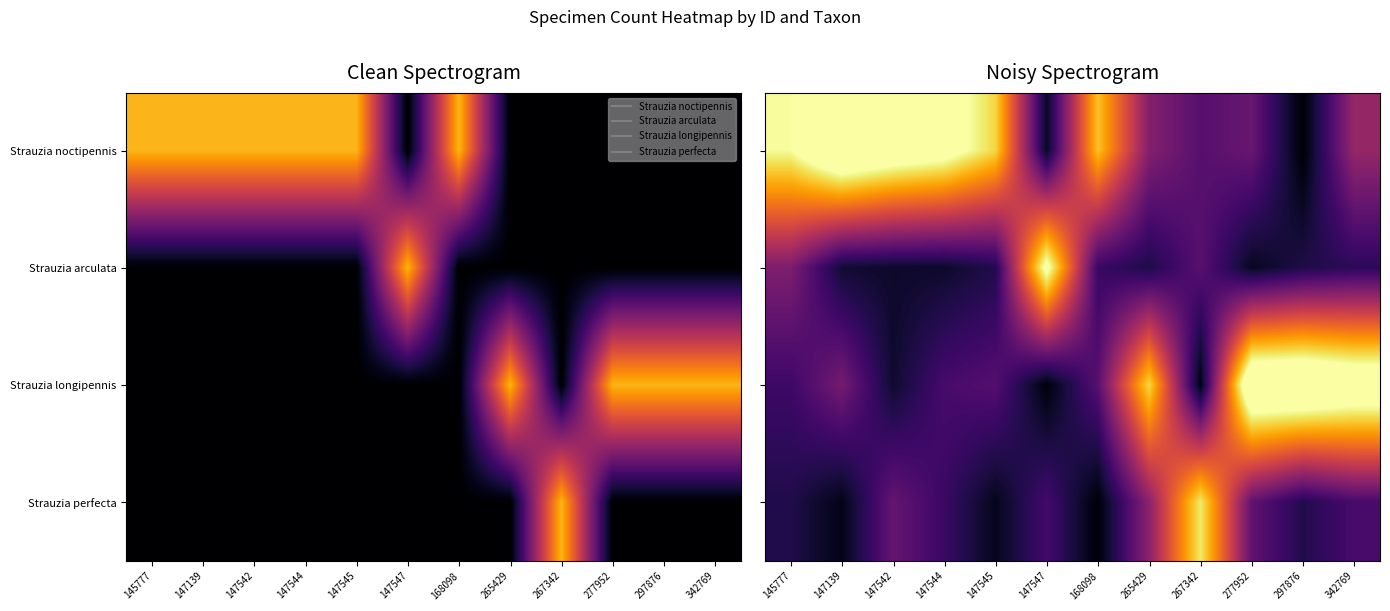

What is the difference between the maximum and second lowest values in the Strauzia arculata series?

1.2